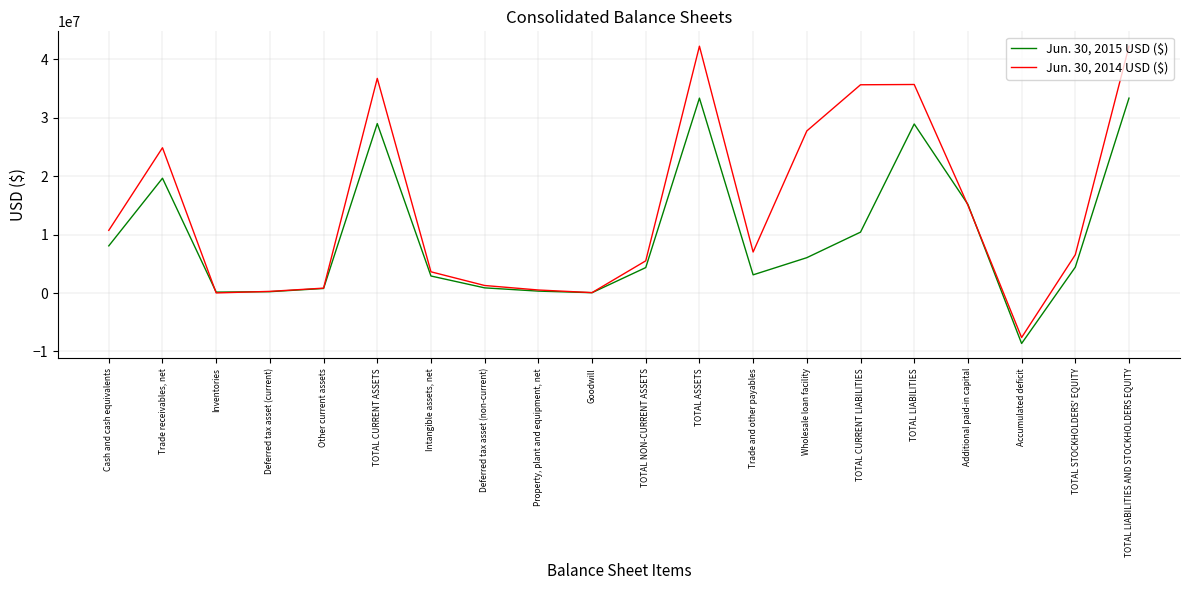

How many values in the Jun. 30, 2015 USD ($) series are below 4427639?

10